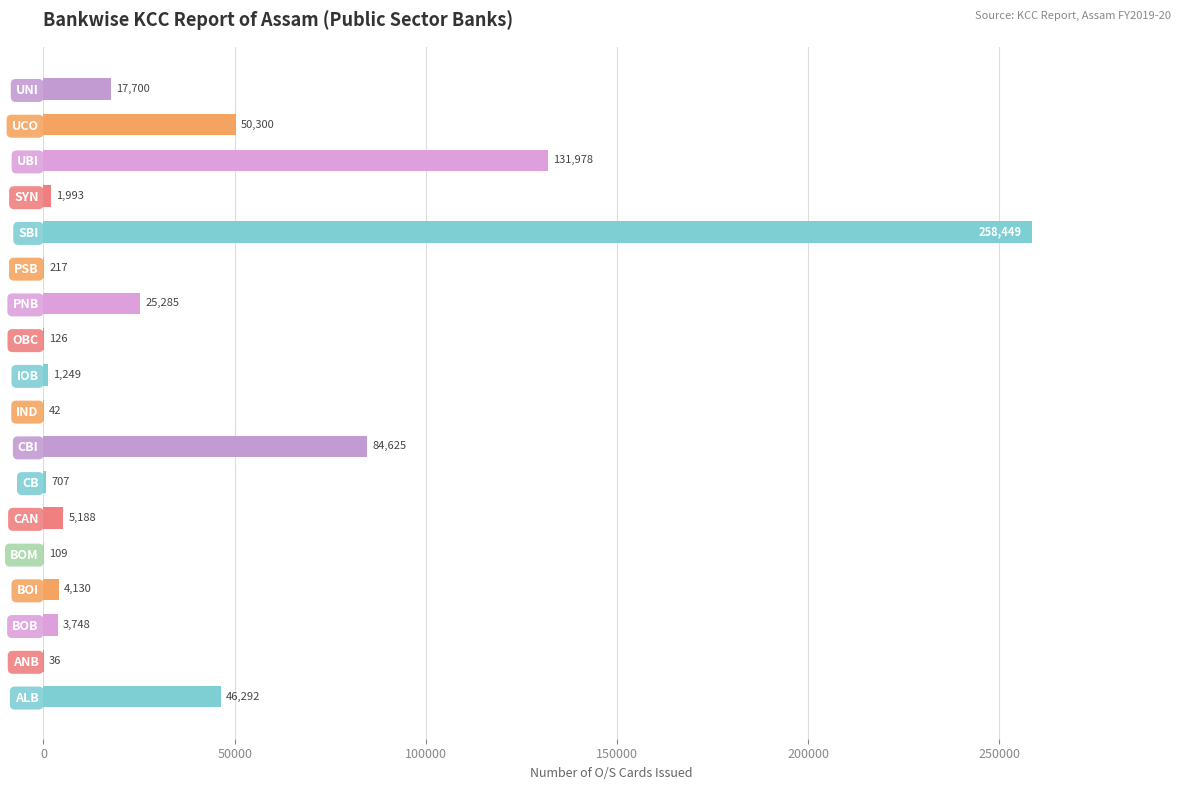

At which label is the value closest to 129242?

UBI